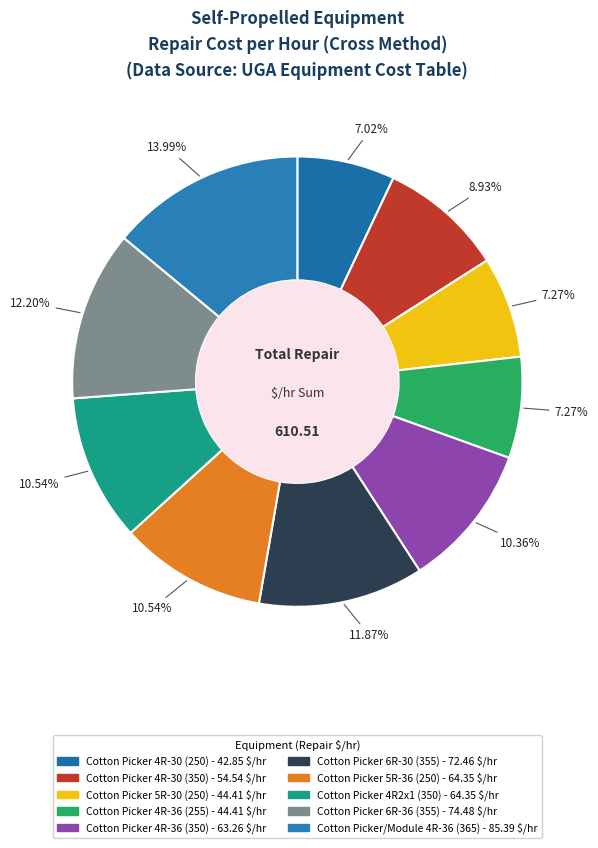

Does Cotton Picker/Module 4R-36 (365) represent more than half of the total?

No